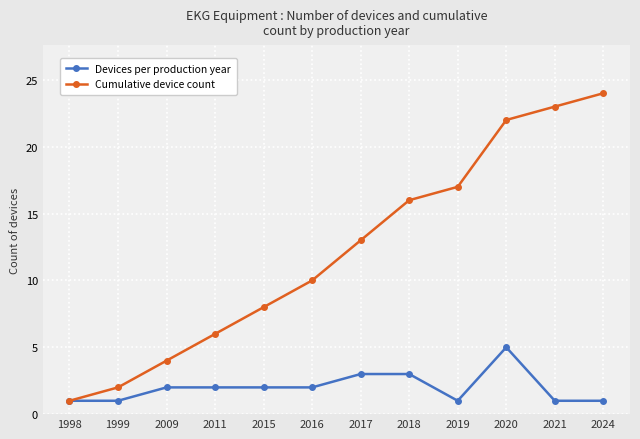

Reading right to left, extract all data points from this chart.

Devices per production year: 2024=1	2021=1	2020=5	2019=1	2018=3	2017=3	2016=2	2015=2	2011=2	2009=2	1999=1	1998=1
Cumulative device count: 2024=24	2021=23	2020=22	2019=17	2018=16	2017=13	2016=10	2015=8	2011=6	2009=4	1999=2	1998=1